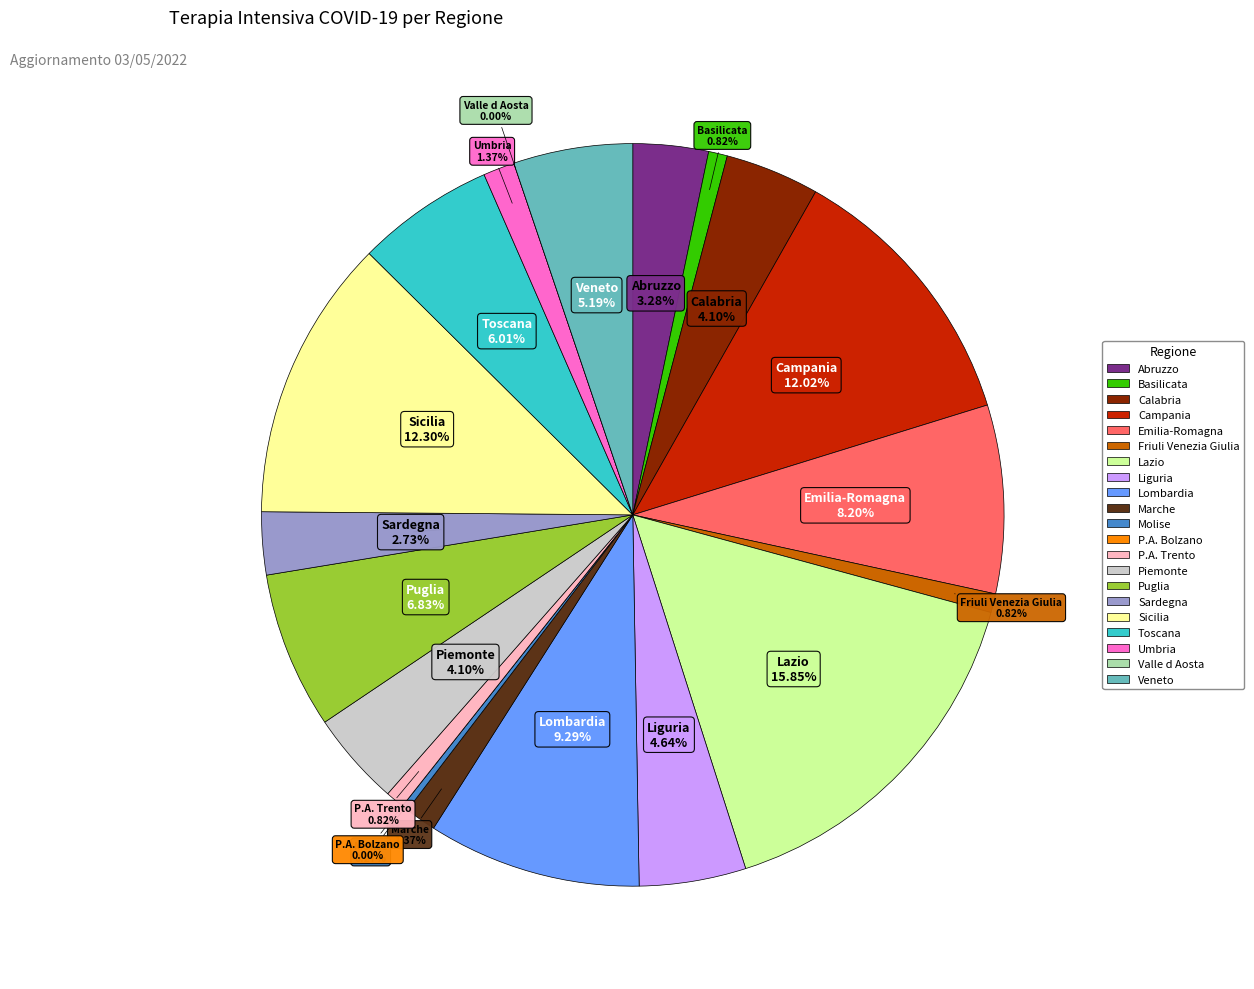

True or false: P.A. Bolzano accounts for 0% of the total.

True